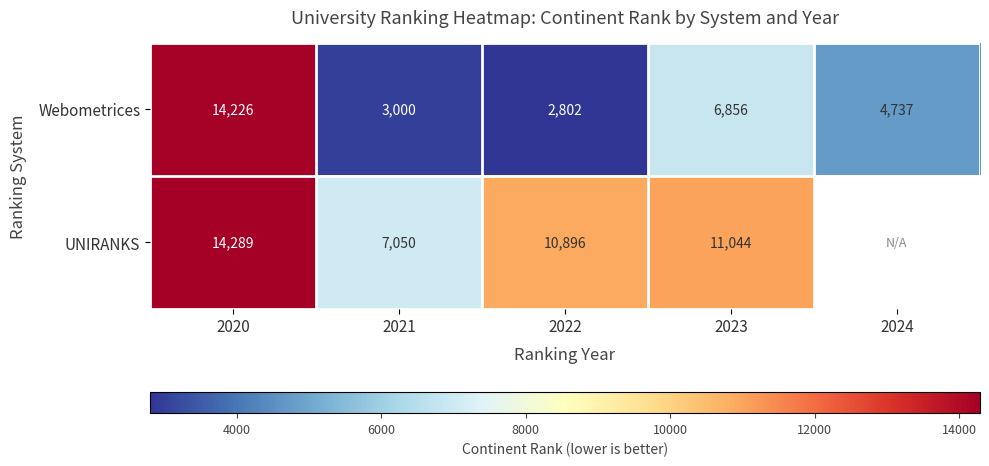

What is the average value of the Webometrices series?

6324